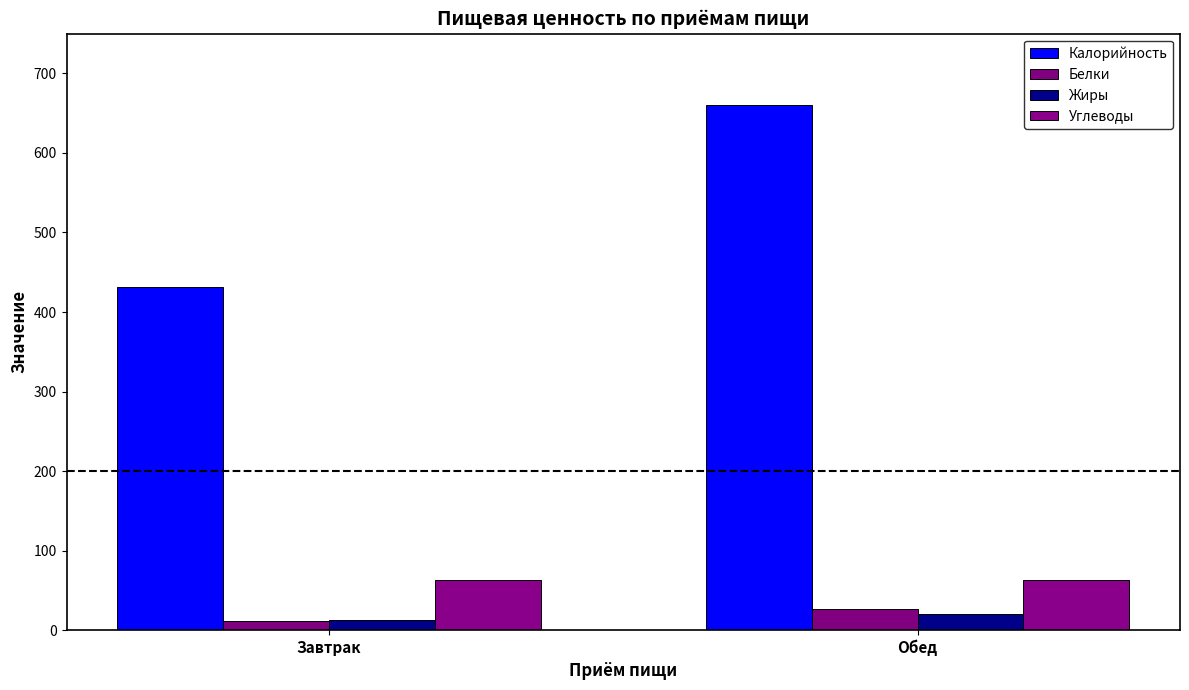

Reading left to right, what are all the values shown in this chart?

Калорийность: 431.8	660.8
Белки: 11.6	26.8
Жиры: 12.3	19.9
Углеводы: 63.2	63.5